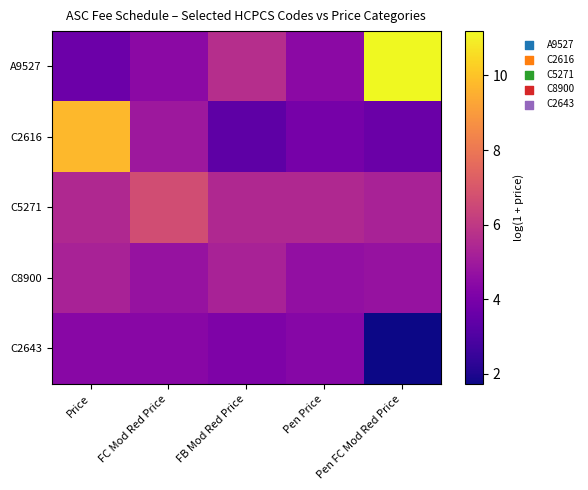

What is the maximum value shown in the chart?

11.2